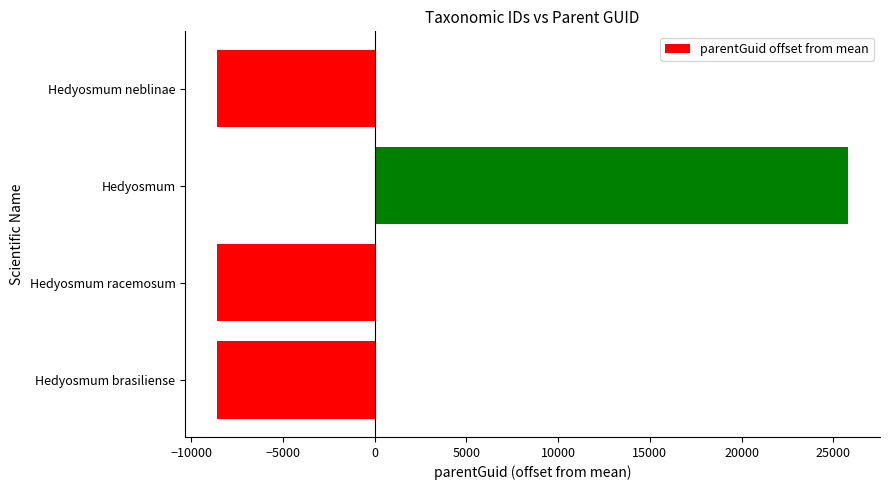

The chart shows a value of 37205 at Hedyosmum. True or false?

False